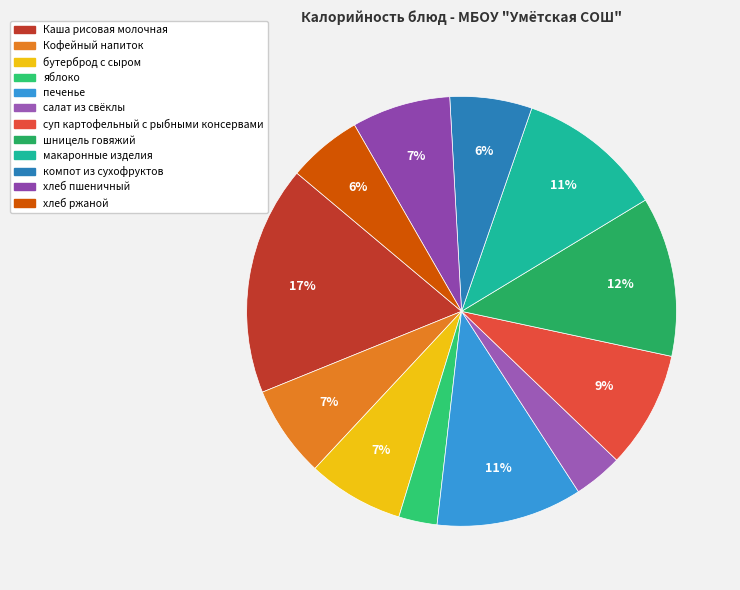

Is салат из свёклы the majority of the pie?

No